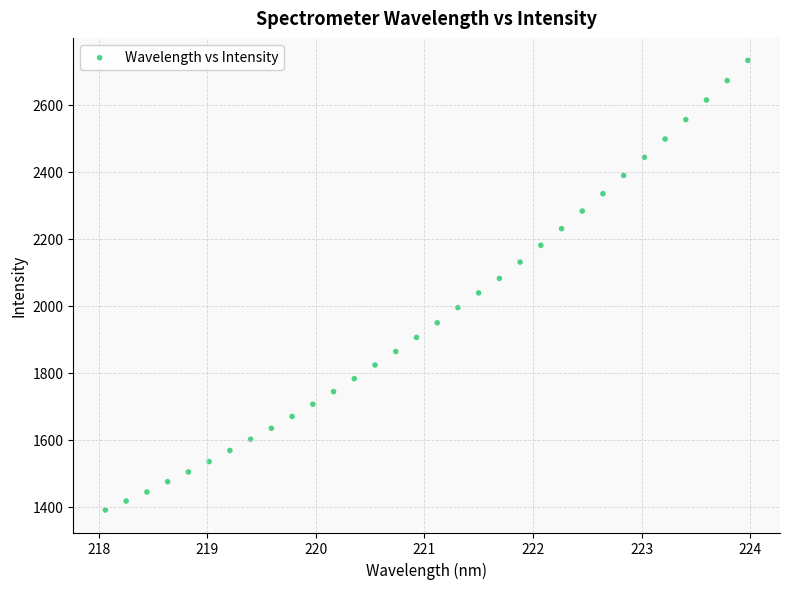

What is the range of Y values (max minus min)?

1342.4